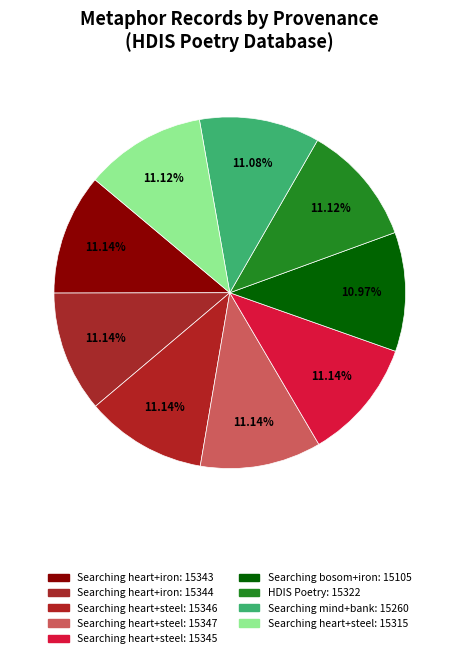

Count the number of slices in the pie.

9